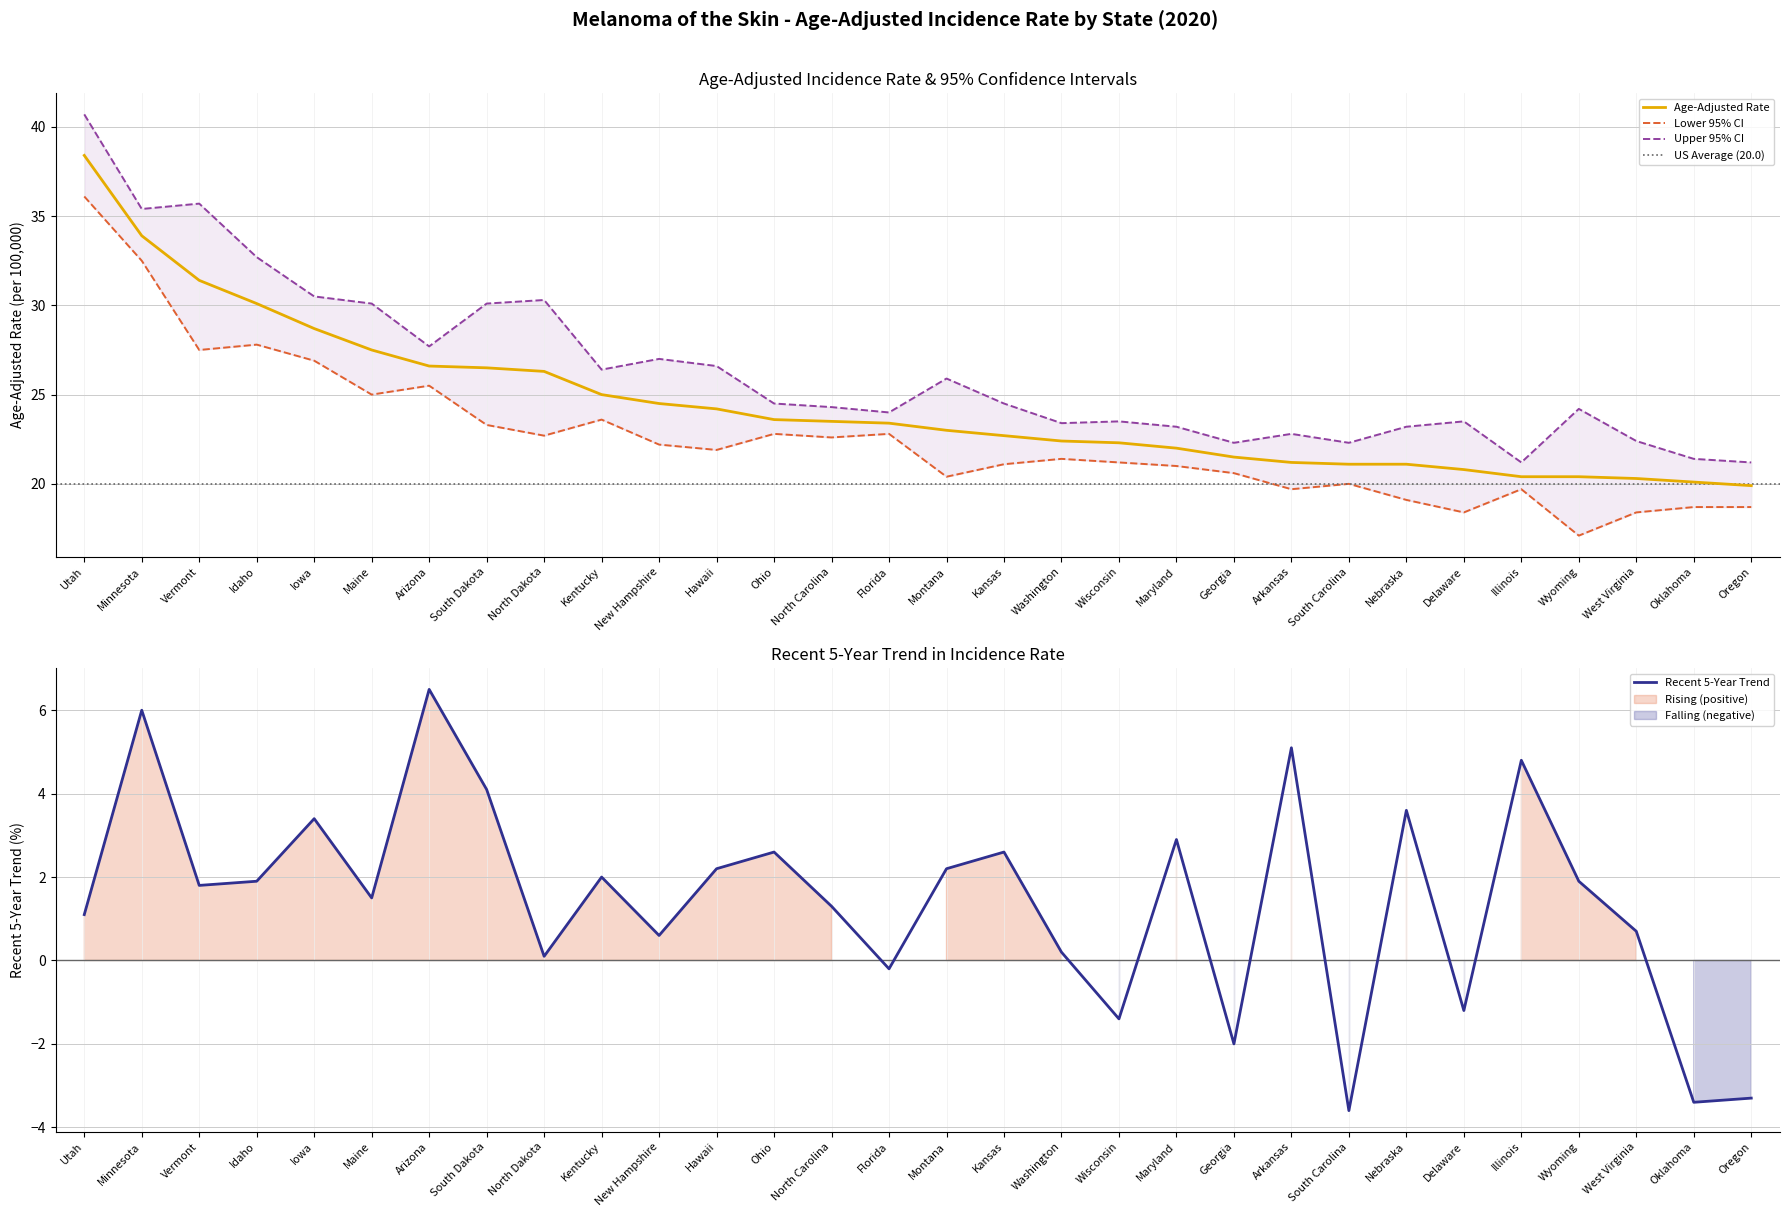

What is the value of the Upper 95% CI point at the 11th from the left?

27.0